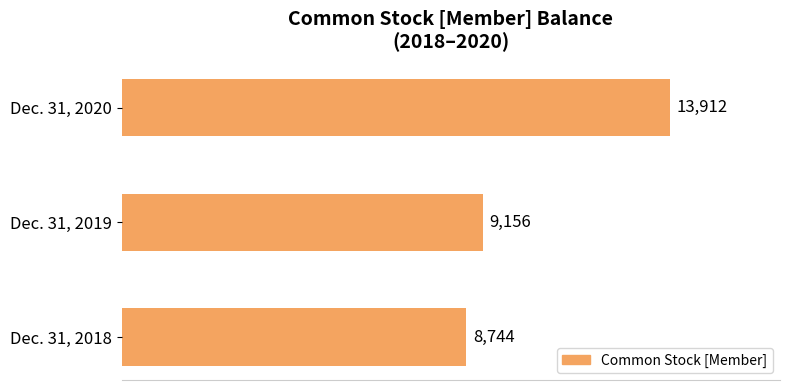

True or false: the data shows 13912 at Dec. 31, 2020.

True